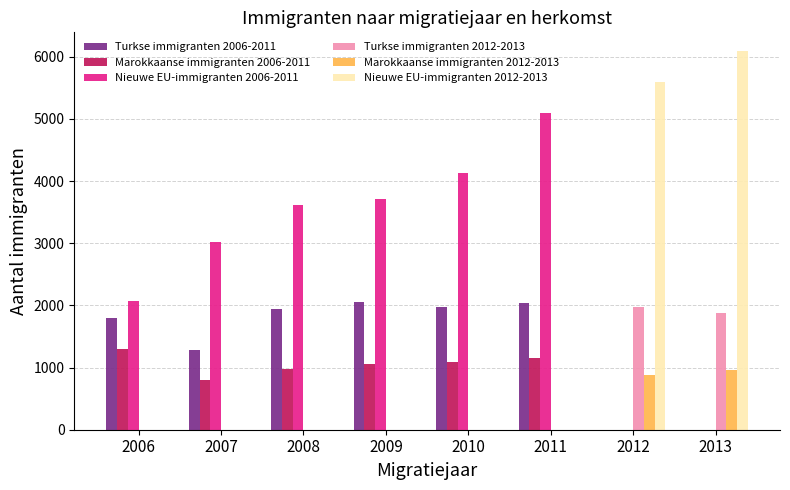

True or false: Marokkaanse immigranten 2006-2011 has a value of 805 at 2007.

True